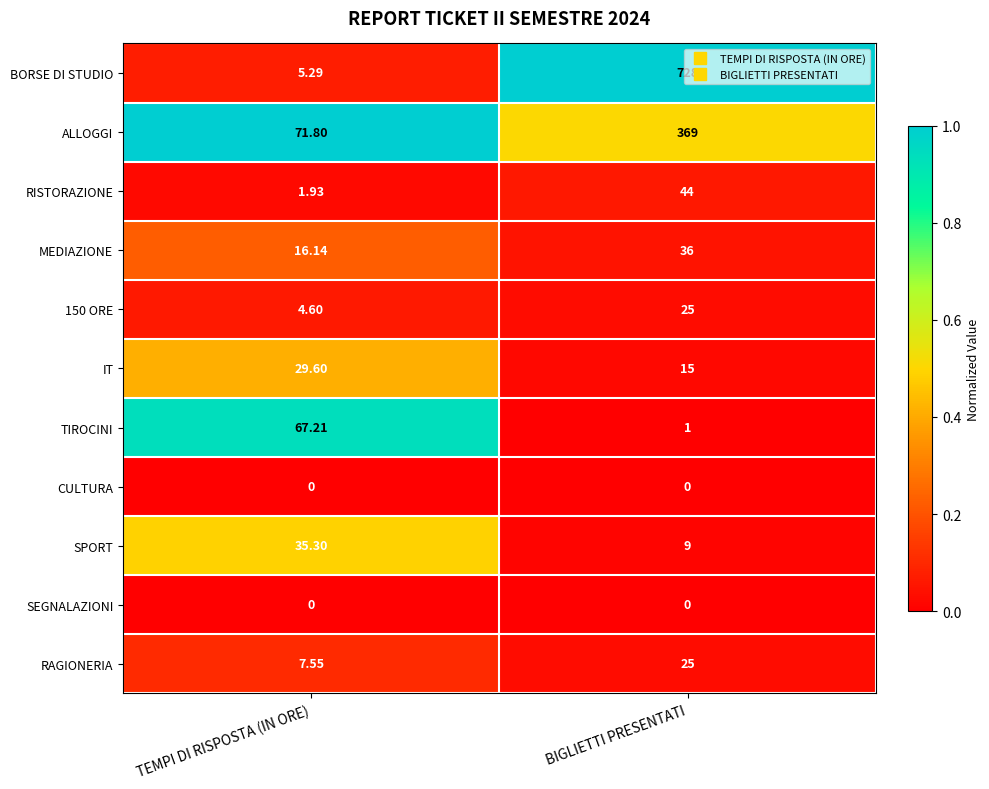

Count the number of data series in this chart.

11